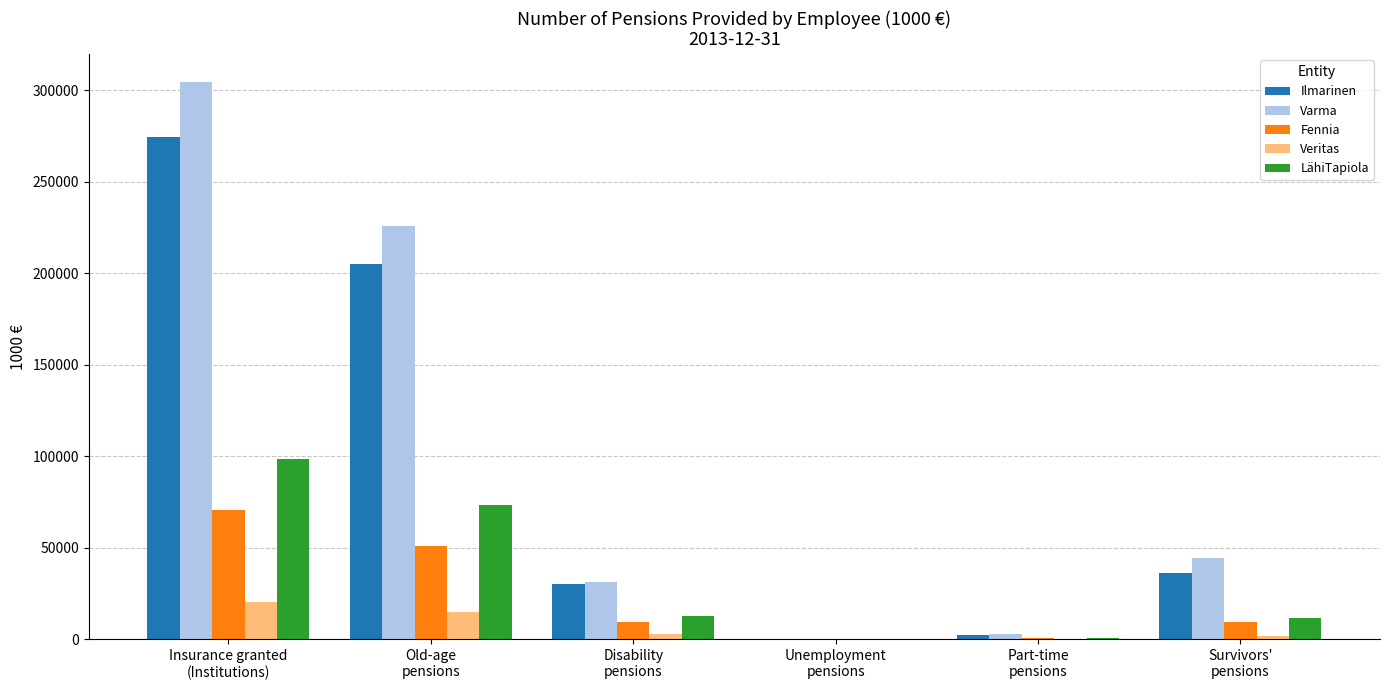

Are the bars horizontal?

No